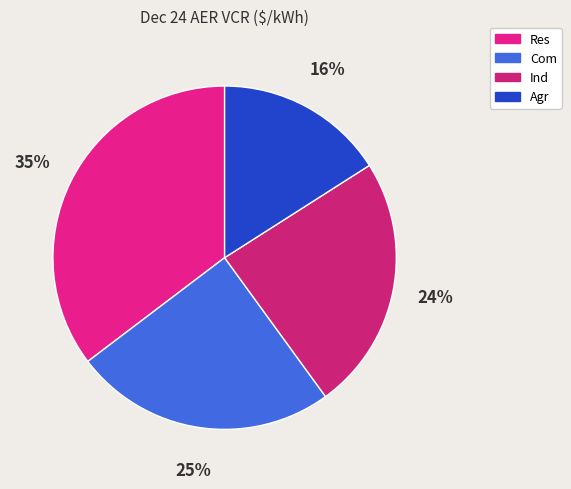

Does any single category account for the majority?

No